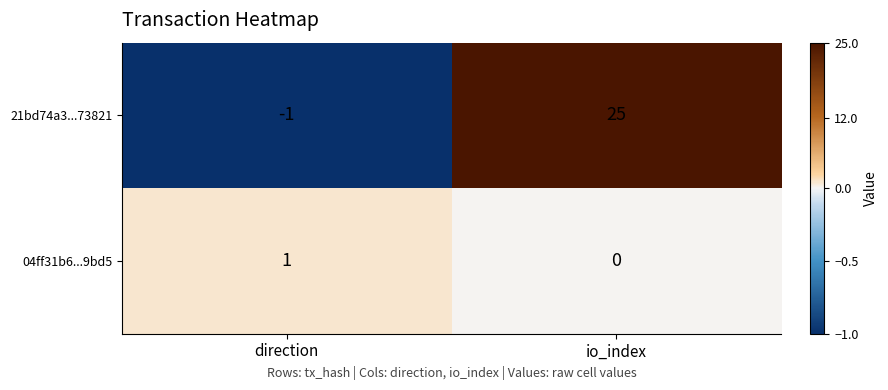

Which series has the largest total across all categories?

21bd74a3...73821